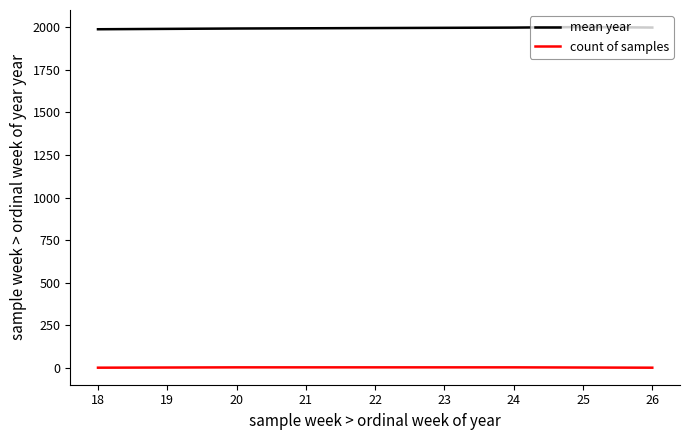

At how many categories does at least one series exceed 1340?

5